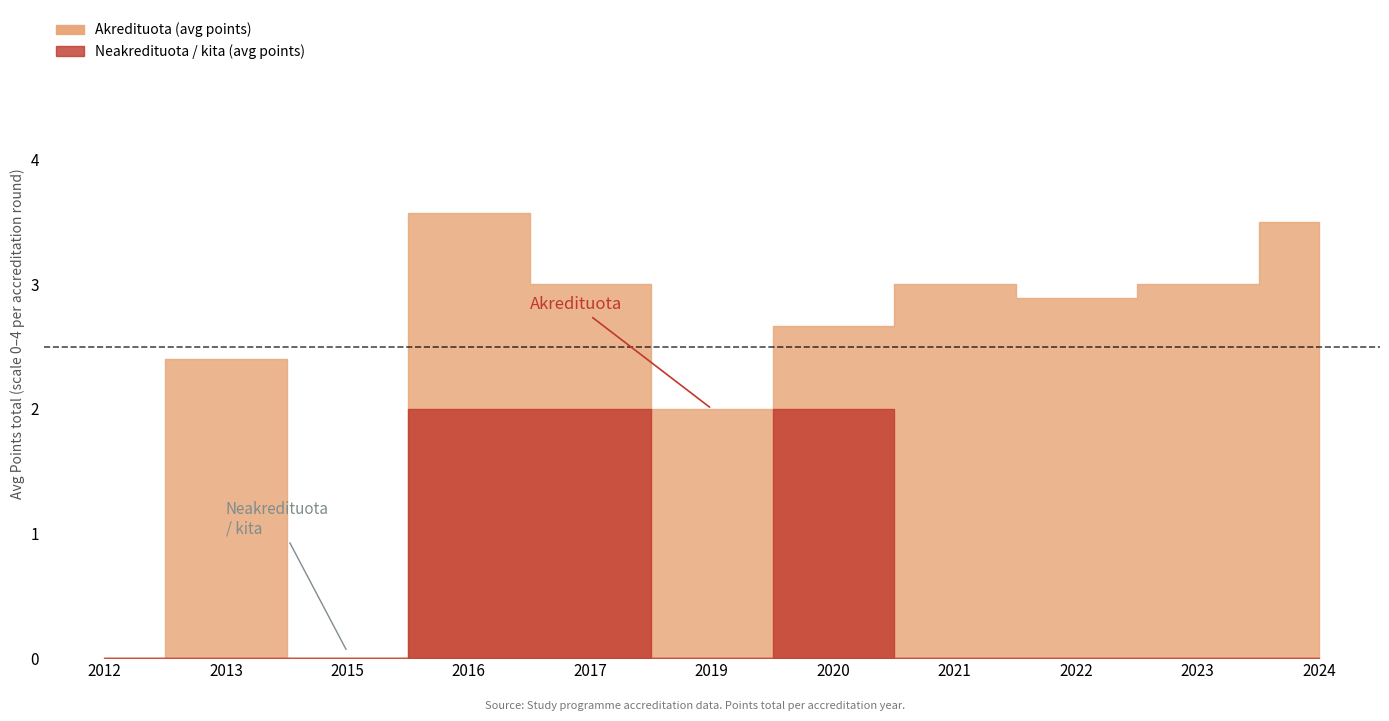

True or false: Neakredituota / other (points avg) and Akredituota (points avg) cross at least once.

False